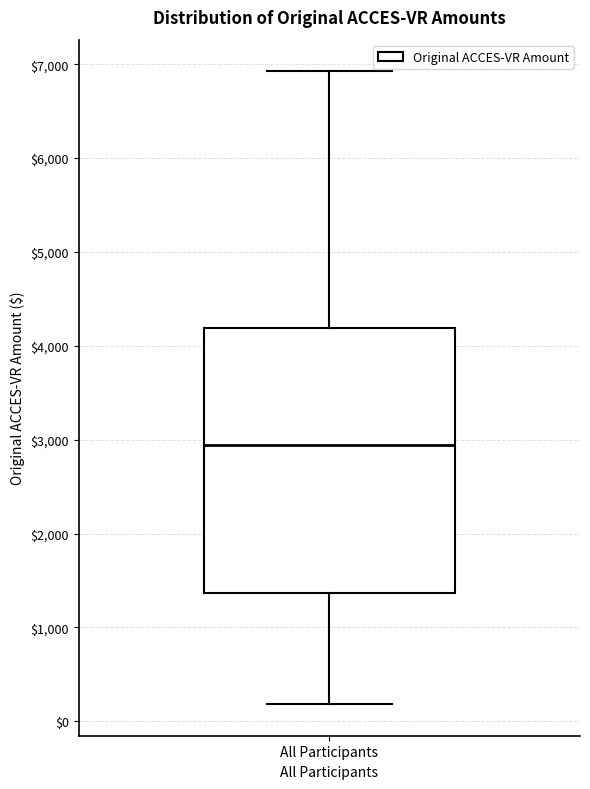

Where is the lower edge of the box for All Participants on the y-axis? The values are not printed on the chart, so give them approximately, as read against the axis.

1400